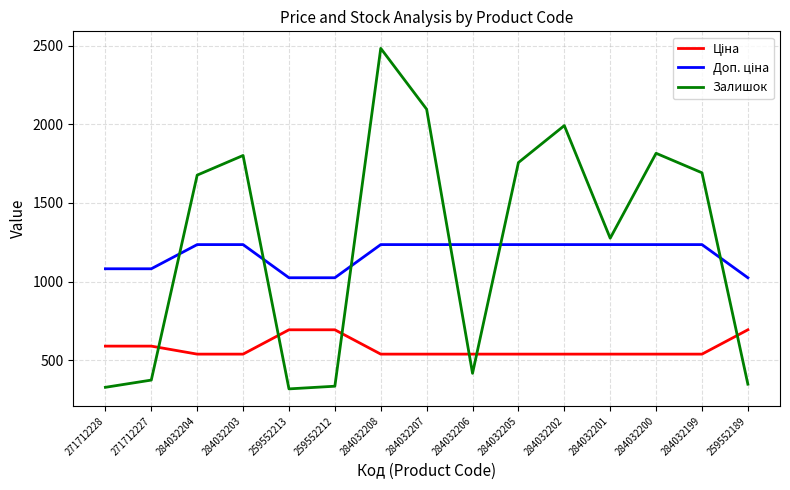

What is the maximum value shown in the chart?

2483.0